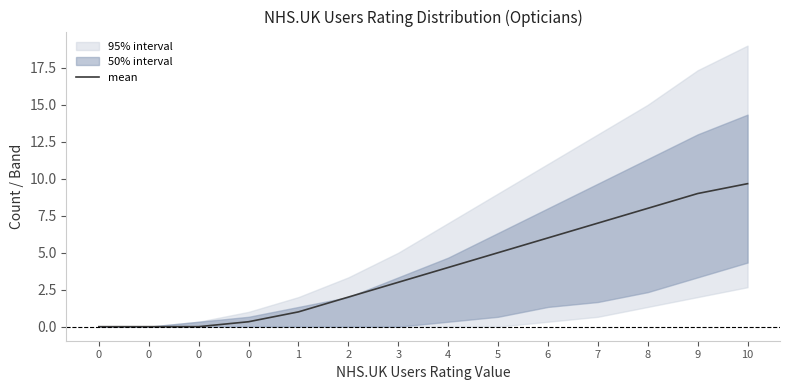

At which category does the chart reach its peak across all series?

10